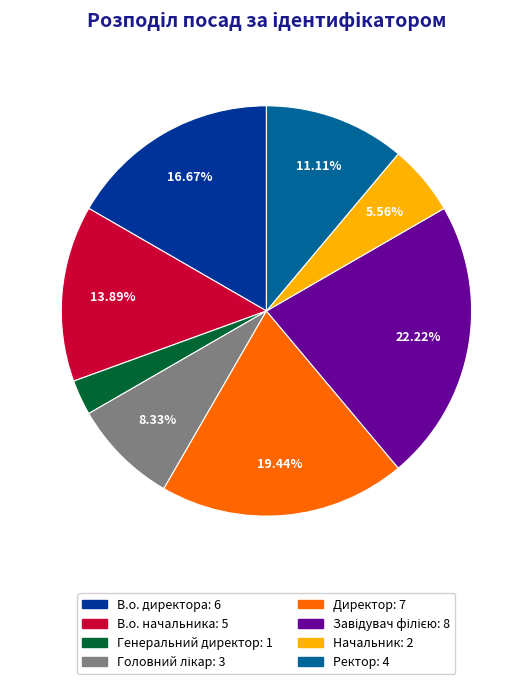

What is the ratio of the value at Ректор to the value at В.о. директора?

0.7